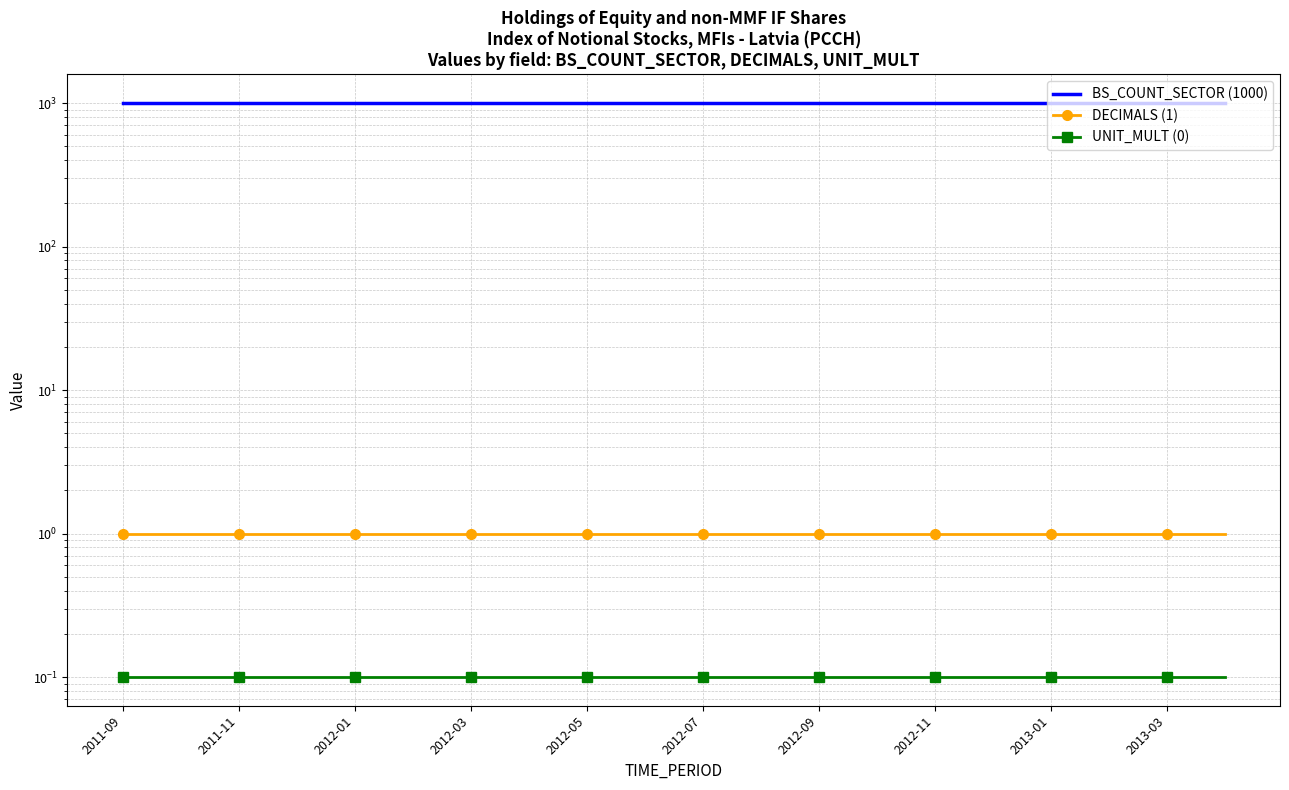

Which category has the lowest value across all series?

2011-09